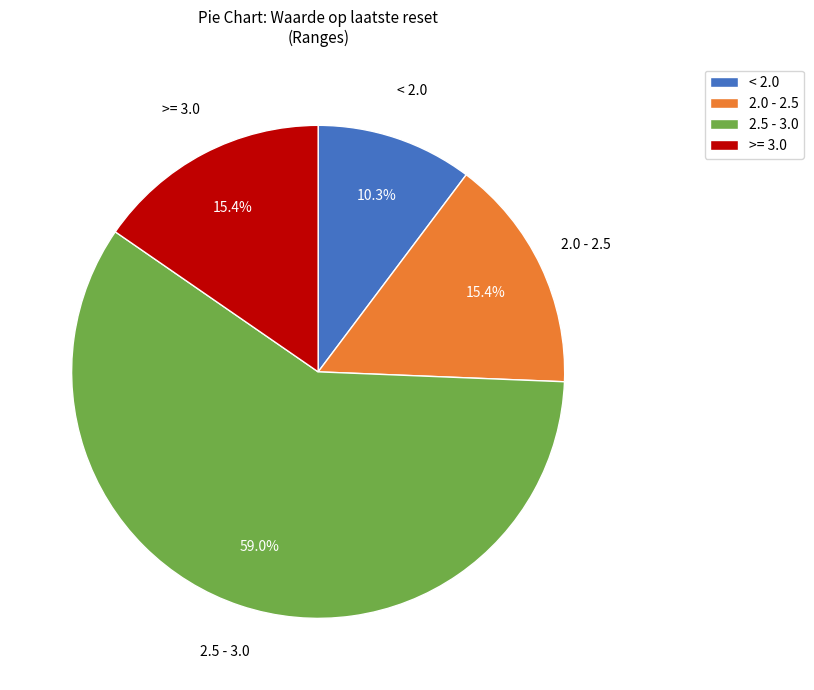

What is the smallest slice in the pie chart?

< 2.0